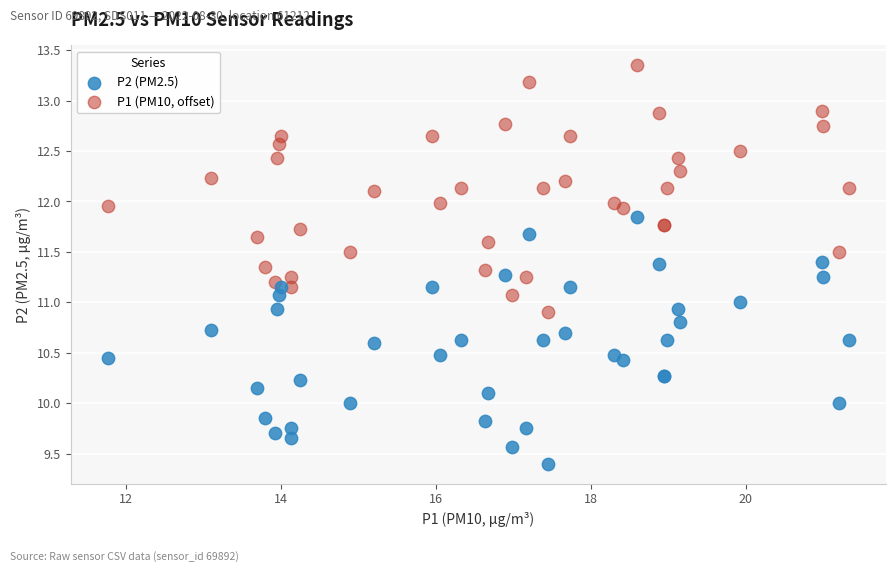

Which series reaches the minimum Y coordinate?

P2 (PM2.5)